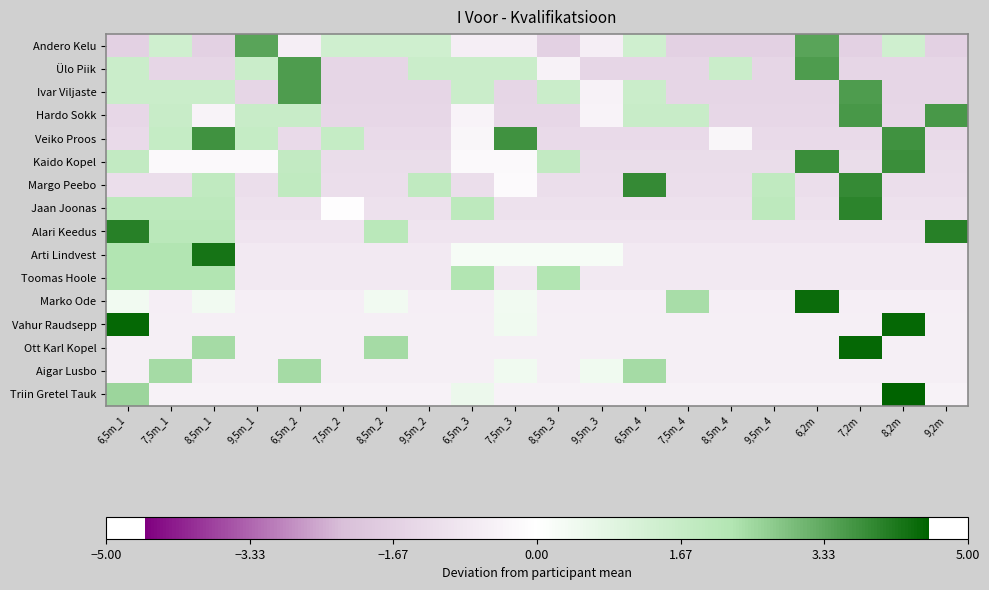

Reading left to right, transcribe all the data shown in this chart.

Andero Kelu: 6,5m_1=-1.6	7,5m_1=1.4	8,5m_1=-1.6	9,5m_1=3.4	6,5m_2=-0.6	7,5m_2=1.4	8,5m_2=1.4	9,5m_2=1.4	6,5m_3=-0.6	7,5m_3=-0.6	8,5m_3=-1.6	9,5m_3=-0.6	6,5m_4=1.4	7,5m_4=-1.6	8,5m_4=-1.6	9,5m_4=-1.6	6,2m=3.4	7,2m=-1.6	8,2m=1.4	9,2m=-1.6
Ülo Piik: 6,5m_1=1.6	7,5m_1=-1.4	8,5m_1=-1.4	9,5m_1=1.6	6,5m_2=3.5	7,5m_2=-1.4	8,5m_2=-1.4	9,5m_2=1.6	6,5m_3=1.6	7,5m_3=1.6	8,5m_3=-0.4	9,5m_3=-1.4	6,5m_4=-1.4	7,5m_4=-1.4	8,5m_4=1.6	9,5m_4=-1.4	6,2m=3.5	7,2m=-1.4	8,2m=-1.4	9,2m=-1.4
Ivar Viljaste: 6,5m_1=1.6	7,5m_1=1.6	8,5m_1=1.6	9,5m_1=-1.4	6,5m_2=3.5	7,5m_2=-1.4	8,5m_2=-1.4	9,5m_2=-1.4	6,5m_3=1.6	7,5m_3=-1.4	8,5m_3=1.6	9,5m_3=-0.4	6,5m_4=1.6	7,5m_4=-1.4	8,5m_4=-1.4	9,5m_4=-1.4	6,2m=-1.4	7,2m=3.5	8,2m=-1.4	9,2m=-1.4
Hardo Sokk: 6,5m_1=-1.4	7,5m_1=1.6	8,5m_1=-0.4	9,5m_1=1.6	6,5m_2=1.6	7,5m_2=-1.4	8,5m_2=-1.4	9,5m_2=-1.4	6,5m_3=-0.4	7,5m_3=-1.4	8,5m_3=-1.4	9,5m_3=-0.4	6,5m_4=1.6	7,5m_4=1.6	8,5m_4=-1.4	9,5m_4=-1.4	6,2m=-1.4	7,2m=3.6	8,2m=-1.4	9,2m=3.6
Veiko Proos: 6,5m_1=-1.3	7,5m_1=1.7	8,5m_1=3.7	9,5m_1=1.7	6,5m_2=-1.3	7,5m_2=1.7	8,5m_2=-1.3	9,5m_2=-1.3	6,5m_3=-0.3	7,5m_3=3.7	8,5m_3=-1.3	9,5m_3=-1.3	6,5m_4=-1.3	7,5m_4=-1.3	8,5m_4=-0.3	9,5m_4=-1.3	6,2m=-1.3	7,2m=-1.3	8,2m=3.7	9,2m=-1.3
Kaido Kopel: 6,5m_1=1.8	7,5m_1=-0.2	8,5m_1=-0.2	9,5m_1=-0.2	6,5m_2=1.8	7,5m_2=-1.2	8,5m_2=-1.2	9,5m_2=-1.2	6,5m_3=-0.2	7,5m_3=-0.2	8,5m_3=1.8	9,5m_3=-1.2	6,5m_4=-1.2	7,5m_4=-1.2	8,5m_4=-1.2	9,5m_4=-1.2	6,2m=3.8	7,2m=-1.2	8,2m=3.8	9,2m=-1.2
Margo Peebo: 6,5m_1=-1.1	7,5m_1=-1.1	8,5m_1=1.9	9,5m_1=-1.1	6,5m_2=1.9	7,5m_2=-1.1	8,5m_2=-1.1	9,5m_2=1.9	6,5m_3=-1.1	7,5m_3=-0.1	8,5m_3=-1.1	9,5m_3=-1.1	6,5m_4=3.9	7,5m_4=-1.1	8,5m_4=-1.1	9,5m_4=1.9	6,2m=-1.1	7,2m=3.9	8,2m=-1.1	9,2m=-1.1
Jaan Joonas: 6,5m_1=1.9	7,5m_1=1.9	8,5m_1=1.9	9,5m_1=-1.1	6,5m_2=-1.1	7,5m_2=-0.1	8,5m_2=-1.1	9,5m_2=-1.1	6,5m_3=1.9	7,5m_3=-1.1	8,5m_3=-1.1	9,5m_3=-1.1	6,5m_4=-1.1	7,5m_4=-1.1	8,5m_4=-1.1	9,5m_4=1.9	6,2m=-1.1	7,2m=4.0	8,2m=-1.1	9,2m=-1.1
Alari Keedus: 6,5m_1=4.0	7,5m_1=2.0	8,5m_1=2.0	9,5m_1=-0.9	6,5m_2=-0.9	7,5m_2=-0.9	8,5m_2=2.0	9,5m_2=-0.9	6,5m_3=-0.9	7,5m_3=-0.9	8,5m_3=-0.9	9,5m_3=-0.9	6,5m_4=-0.9	7,5m_4=-0.9	8,5m_4=-0.9	9,5m_4=-0.9	6,2m=-0.9	7,2m=-0.9	8,2m=-0.9	9,2m=4.0
Arti Lindvest: 6,5m_1=2.2	7,5m_1=2.2	8,5m_1=4.2	9,5m_1=-0.8	6,5m_2=-0.8	7,5m_2=-0.8	8,5m_2=-0.8	9,5m_2=-0.8	6,5m_3=0.2	7,5m_3=0.2	8,5m_3=0.2	9,5m_3=0.2	6,5m_4=-0.8	7,5m_4=-0.8	8,5m_4=-0.8	9,5m_4=-0.8	6,2m=-0.8	7,2m=-0.8	8,2m=-0.8	9,2m=-0.8
Toomas Hoole: 6,5m_1=2.2	7,5m_1=2.2	8,5m_1=2.2	9,5m_1=-0.8	6,5m_2=-0.8	7,5m_2=-0.8	8,5m_2=-0.8	9,5m_2=-0.8	6,5m_3=2.2	7,5m_3=-0.8	8,5m_3=2.2	9,5m_3=-0.8	6,5m_4=-0.8	7,5m_4=-0.8	8,5m_4=-0.8	9,5m_4=-0.8	6,2m=-0.8	7,2m=-0.8	8,2m=-0.8	9,2m=-0.8
Marko Ode: 6,5m_1=0.4	7,5m_1=-0.6	8,5m_1=0.4	9,5m_1=-0.6	6,5m_2=-0.6	7,5m_2=-0.6	8,5m_2=0.4	9,5m_2=-0.6	6,5m_3=-0.6	7,5m_3=0.4	8,5m_3=-0.6	9,5m_3=-0.6	6,5m_4=-0.6	7,5m_4=2.4	8,5m_4=-0.6	9,5m_4=-0.6	6,2m=4.4	7,2m=-0.6	8,2m=-0.6	9,2m=-0.6
Vahur Raudsepp: 6,5m_1=4.5	7,5m_1=-0.6	8,5m_1=-0.6	9,5m_1=-0.6	6,5m_2=-0.6	7,5m_2=-0.6	8,5m_2=-0.6	9,5m_2=-0.6	6,5m_3=-0.6	7,5m_3=0.4	8,5m_3=-0.6	9,5m_3=-0.6	6,5m_4=-0.6	7,5m_4=-0.6	8,5m_4=-0.6	9,5m_4=-0.6	6,2m=-0.6	7,2m=-0.6	8,2m=4.5	9,2m=-0.6
Ott Karl Kopel: 6,5m_1=-0.6	7,5m_1=-0.6	8,5m_1=2.5	9,5m_1=-0.6	6,5m_2=-0.6	7,5m_2=-0.6	8,5m_2=2.5	9,5m_2=-0.6	6,5m_3=-0.6	7,5m_3=-0.6	8,5m_3=-0.6	9,5m_3=-0.6	6,5m_4=-0.6	7,5m_4=-0.6	8,5m_4=-0.6	9,5m_4=-0.6	6,2m=-0.6	7,2m=4.5	8,2m=-0.6	9,2m=-0.6
Aigar Lusbo: 6,5m_1=-0.6	7,5m_1=2.5	8,5m_1=-0.6	9,5m_1=-0.6	6,5m_2=2.5	7,5m_2=-0.6	8,5m_2=-0.6	9,5m_2=-0.6	6,5m_3=-0.6	7,5m_3=0.4	8,5m_3=-0.6	9,5m_3=0.4	6,5m_4=2.5	7,5m_4=-0.6	8,5m_4=-0.6	9,5m_4=-0.6	6,2m=-0.6	7,2m=-0.6	8,2m=-0.6	9,2m=-0.6
Triin Gretel Tauk: 6,5m_1=2.5	7,5m_1=-0.5	8,5m_1=-0.5	9,5m_1=-0.5	6,5m_2=-0.5	7,5m_2=-0.5	8,5m_2=-0.5	9,5m_2=-0.5	6,5m_3=0.6	7,5m_3=-0.5	8,5m_3=-0.5	9,5m_3=-0.5	6,5m_4=-0.5	7,5m_4=-0.5	8,5m_4=-0.5	9,5m_4=-0.5	6,2m=-0.5	7,2m=-0.5	8,2m=4.5	9,2m=-0.5